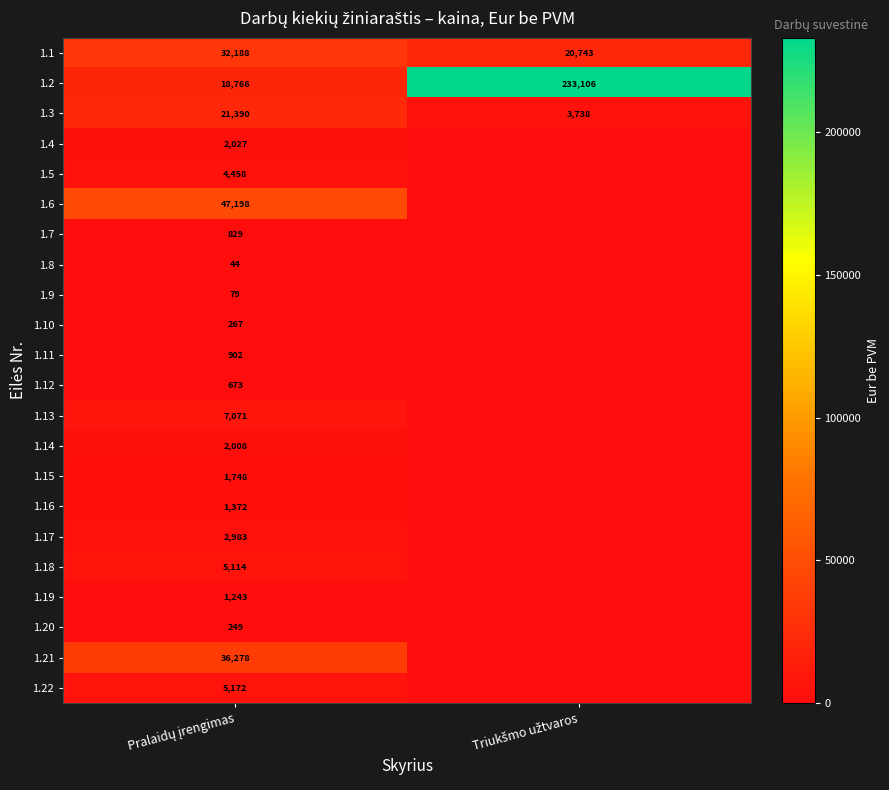

How many distinct data groups are displayed?

22